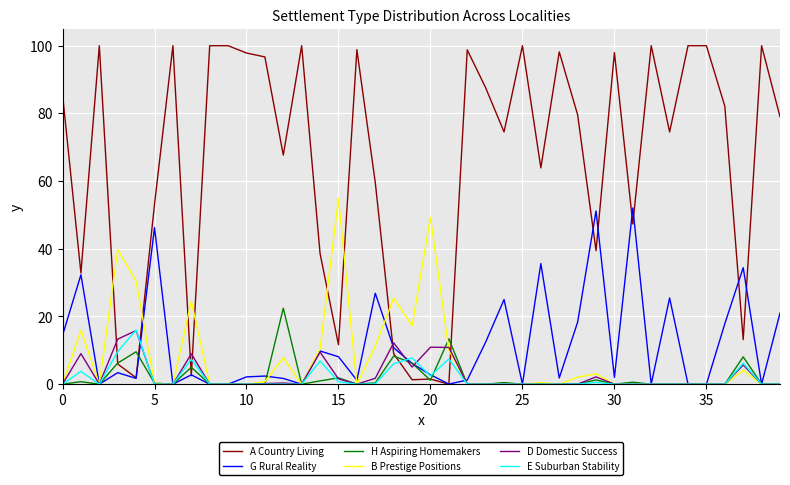

Which series ends up on top after the final intersection of A Country Living and B Prestige Positions?

A Country Living